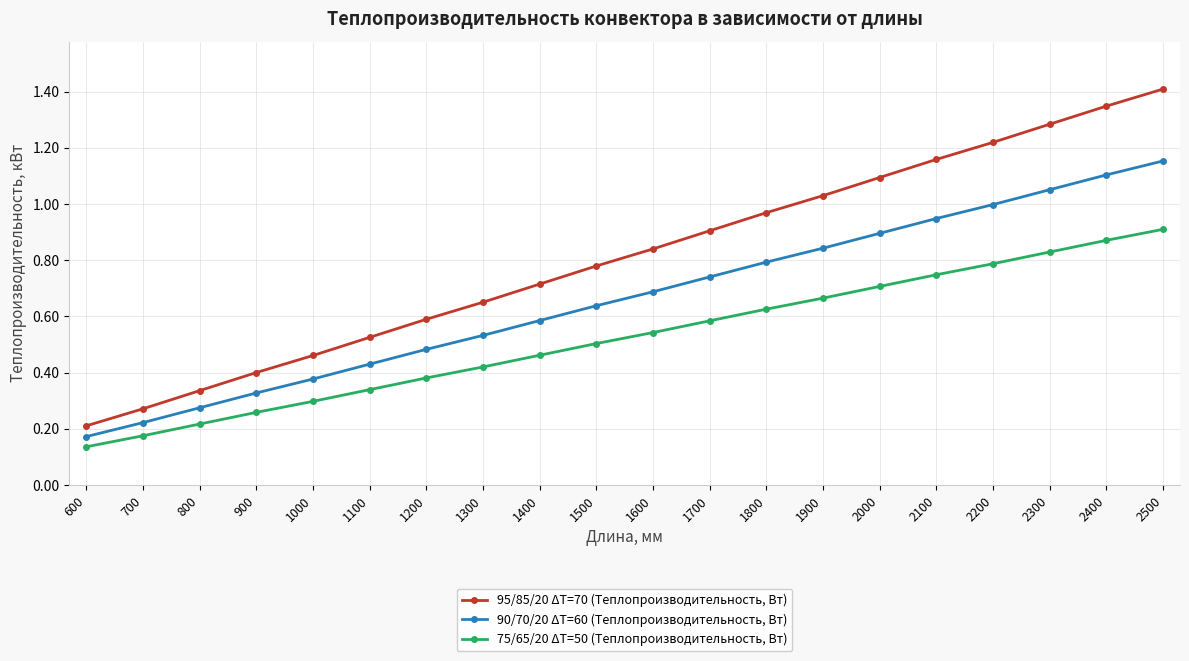

List the labels in order of 75/65/20 ΔT=50 (Теплопроизводительность, Вт) value, smallest first.

600, 700, 800, 900, 1000, 1100, 1200, 1300, 1400, 1500, 1600, 1700, 1800, 1900, 2000, 2100, 2200, 2300, 2400, 2500